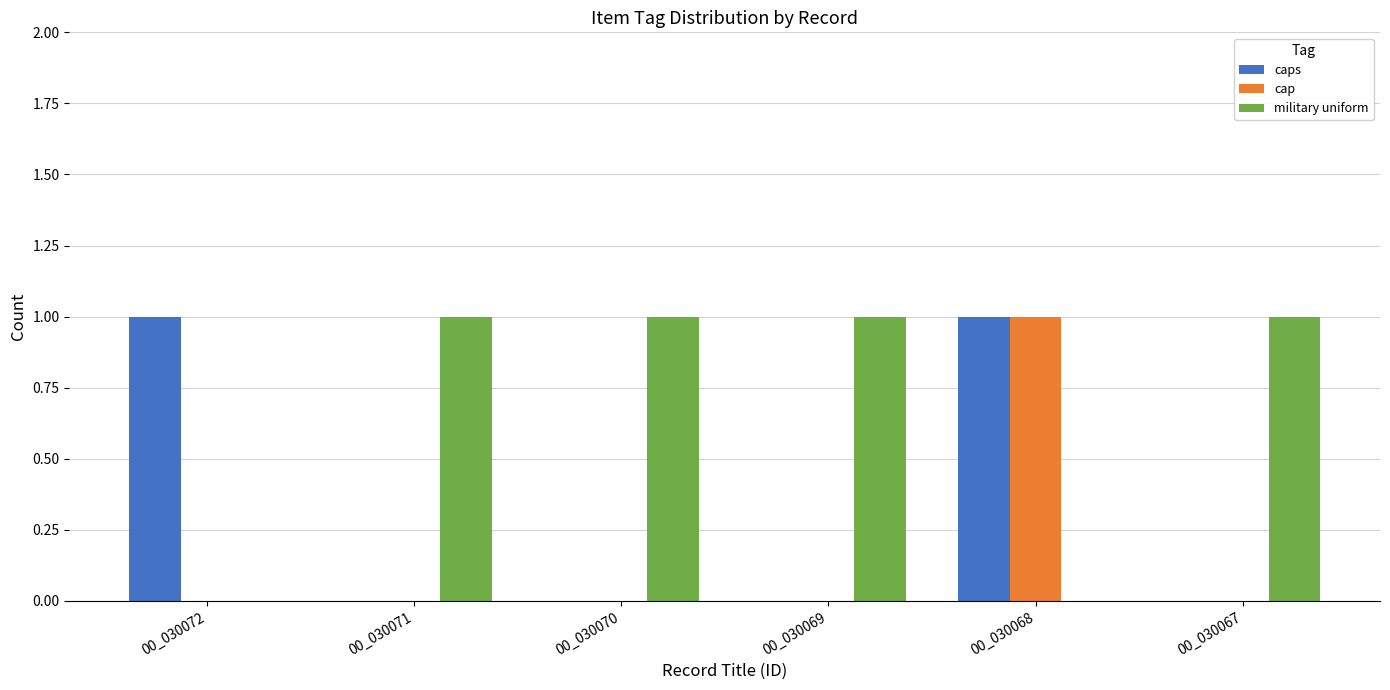

Is the value of military uniform at 00_030068 greater than the value of caps at 00_030072?

No